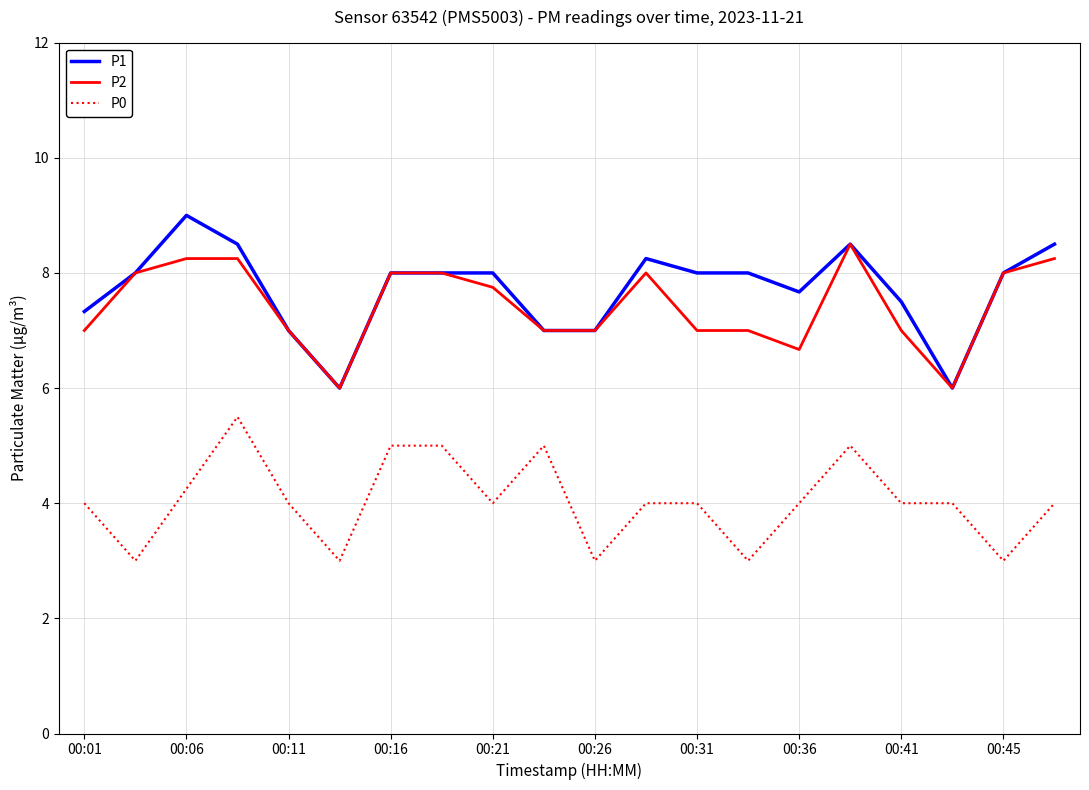

List the series in order of their peak value, highest first.

P1, P2, P0